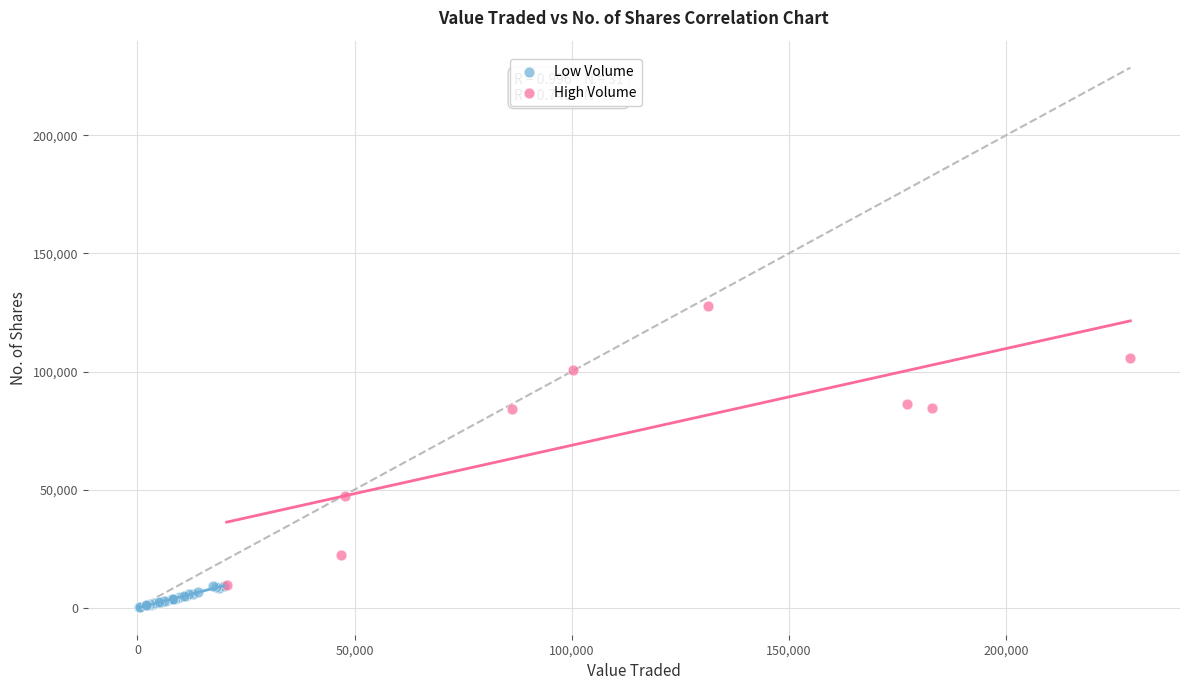

Which series has the widest spread of Y values?

High Volume